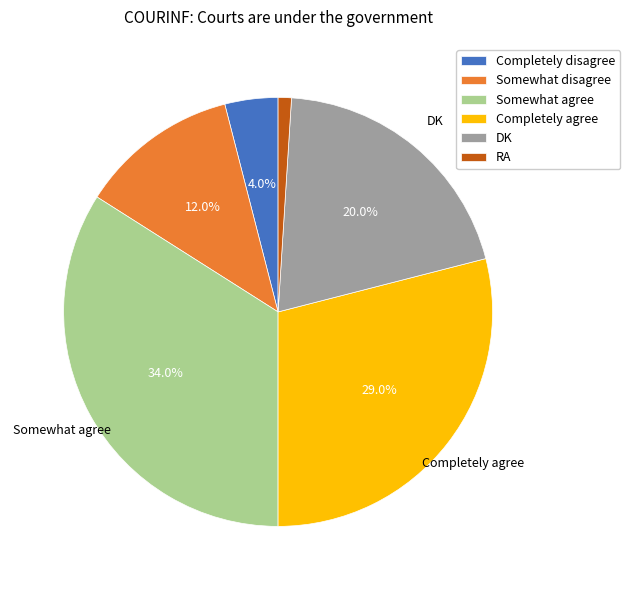

To the nearest percent, what percentage of the pie is Completely agree?

29%